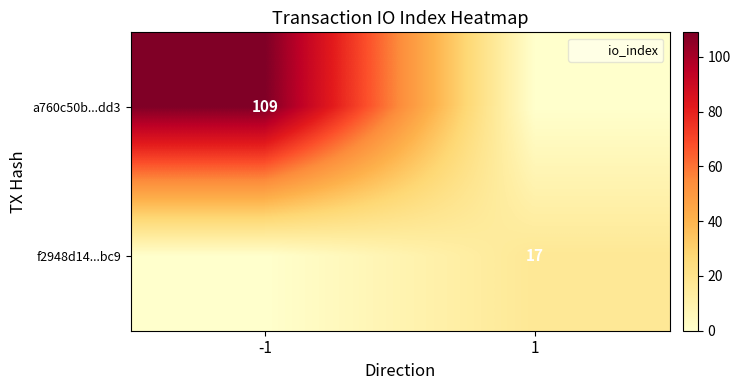

The a760c50b...dd3 series shows 0 at 1. True or false?

True